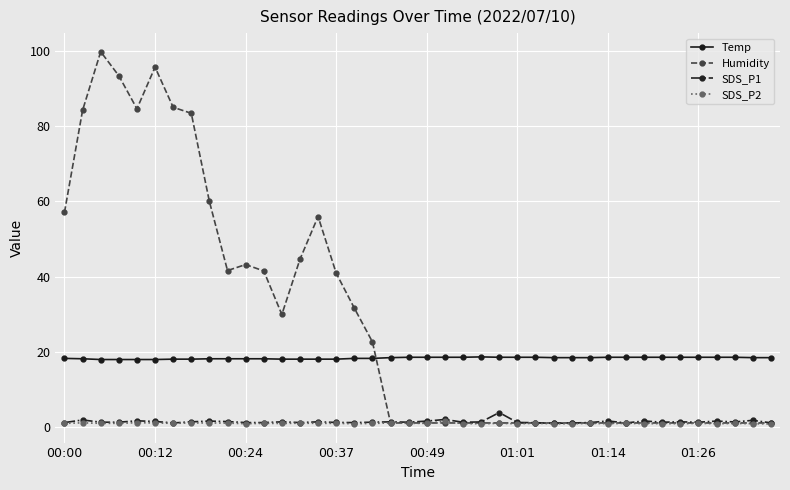

Which series has the largest range (max minus min)?

Humidity